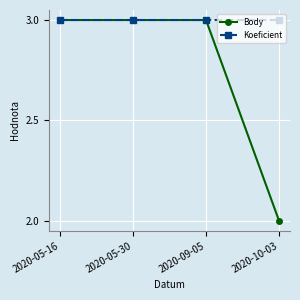

At which label is Body closest to 2?

2020-10-03